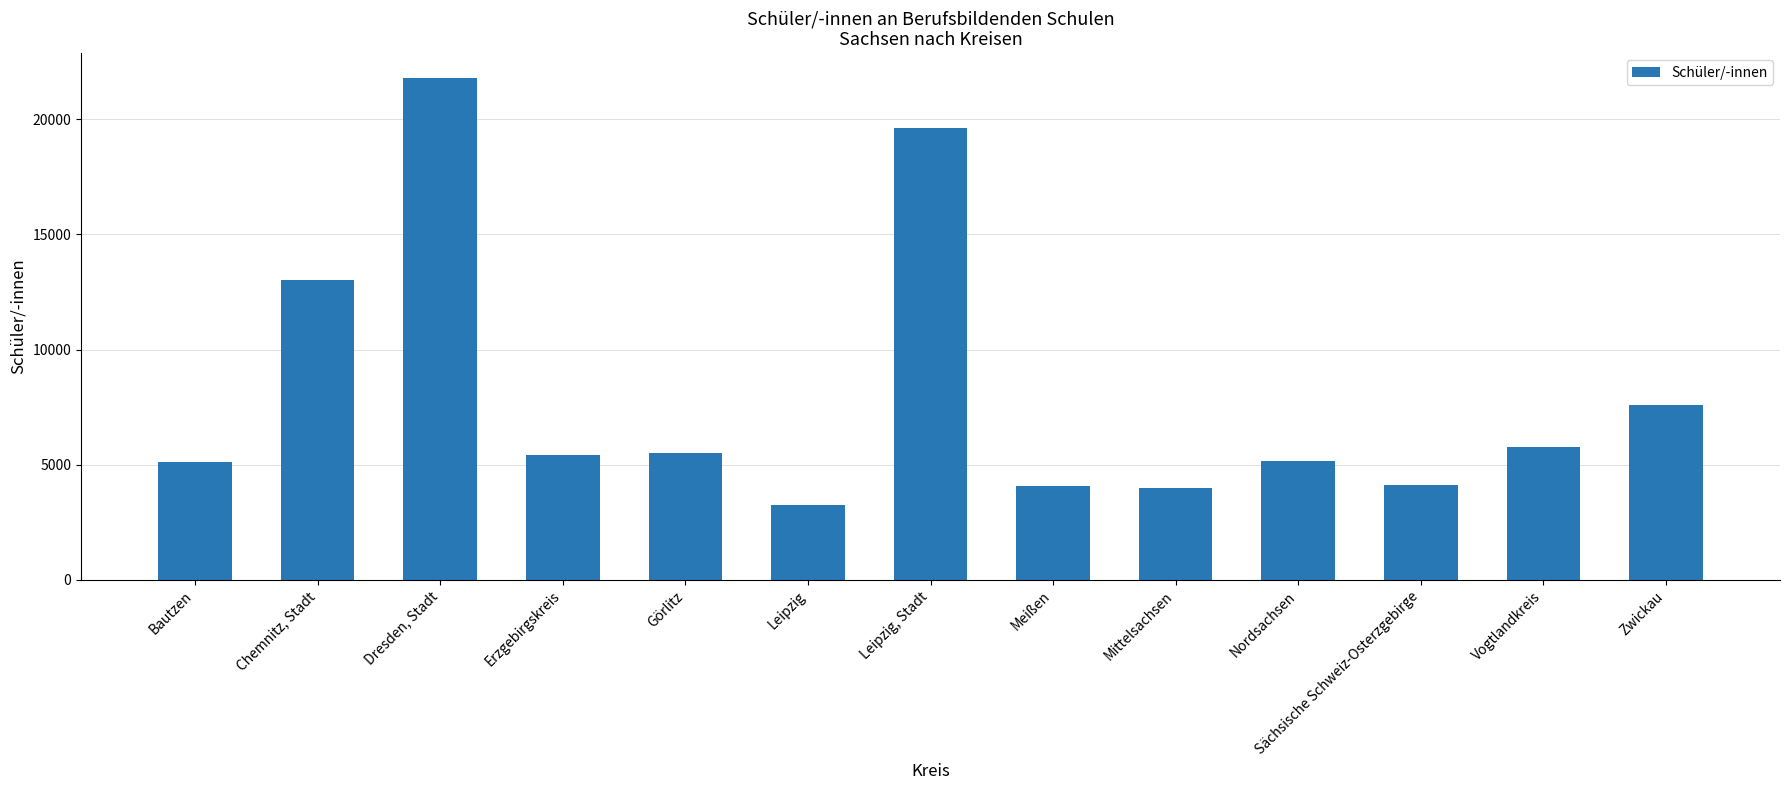

What is the label of the 2nd bar from the left?

Chemnitz, Stadt